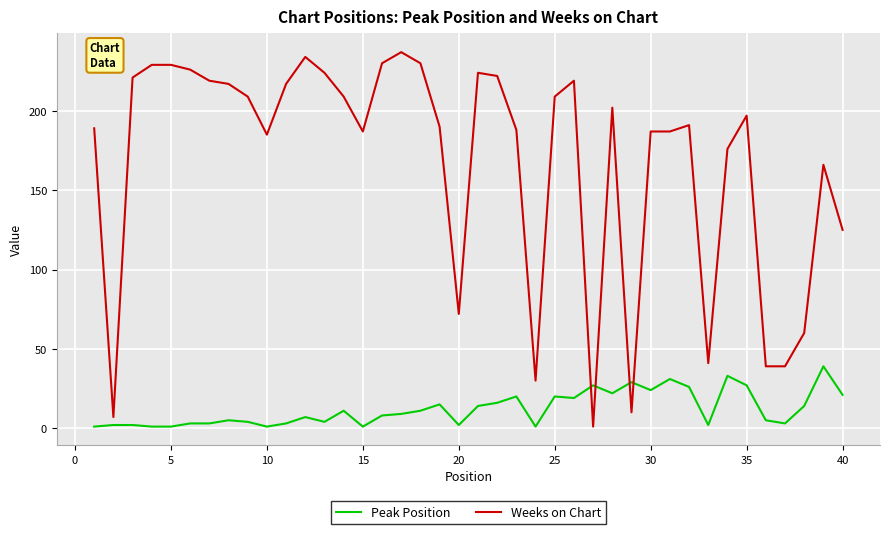

What is the minimum value for Peak Position?

1